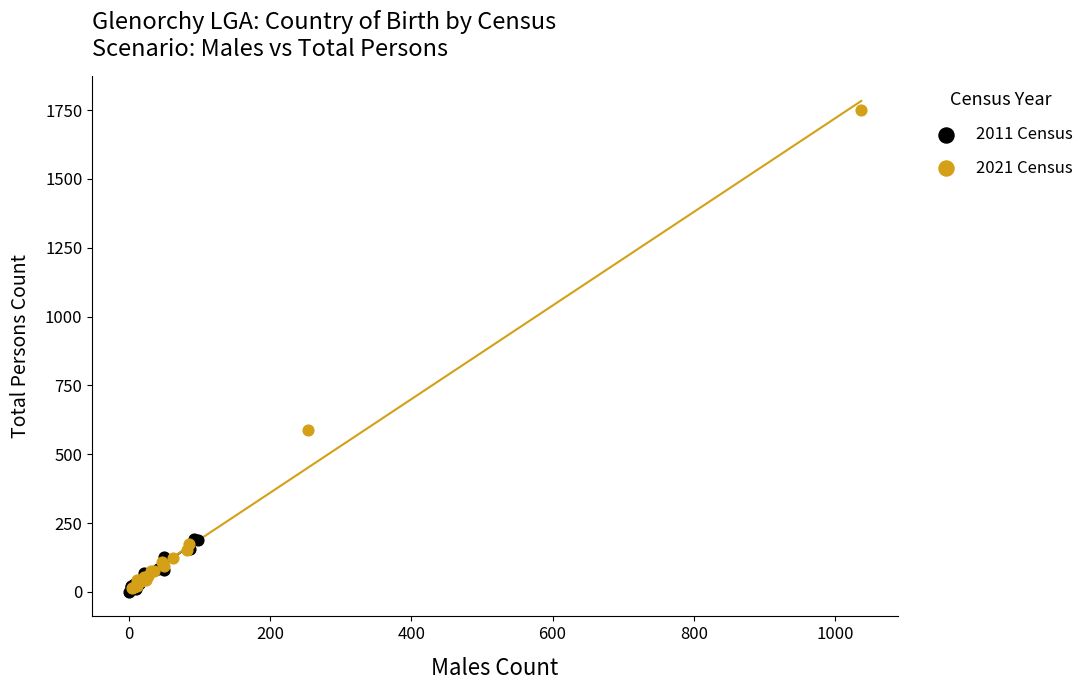

Which series contains the highest Y value?

2021 Census